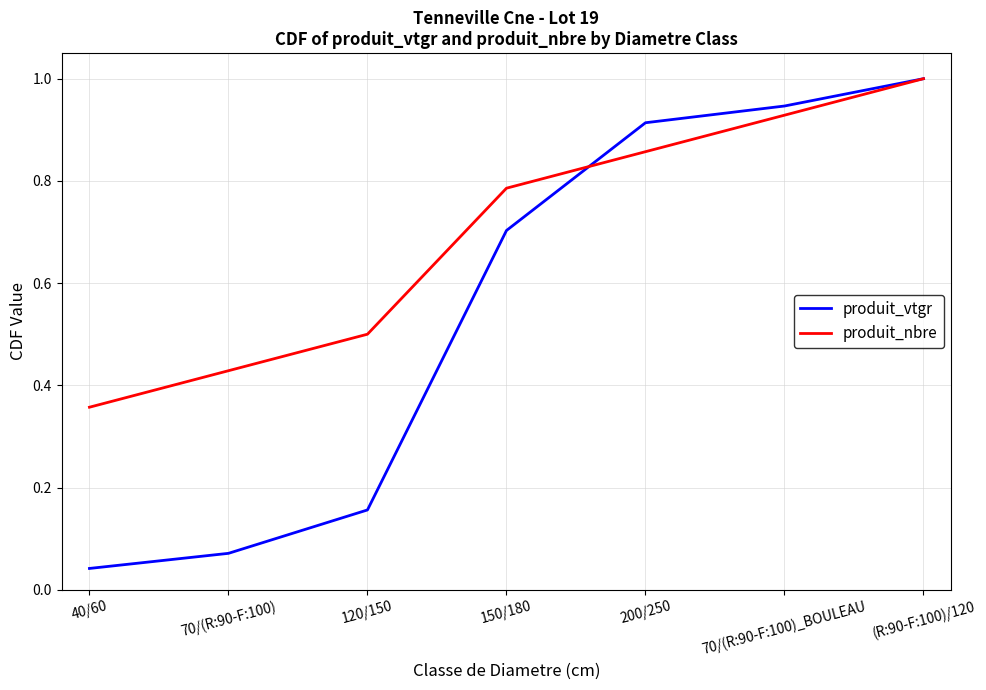

At which category does the chart reach its peak across all series?

(R:90-F:100)/120